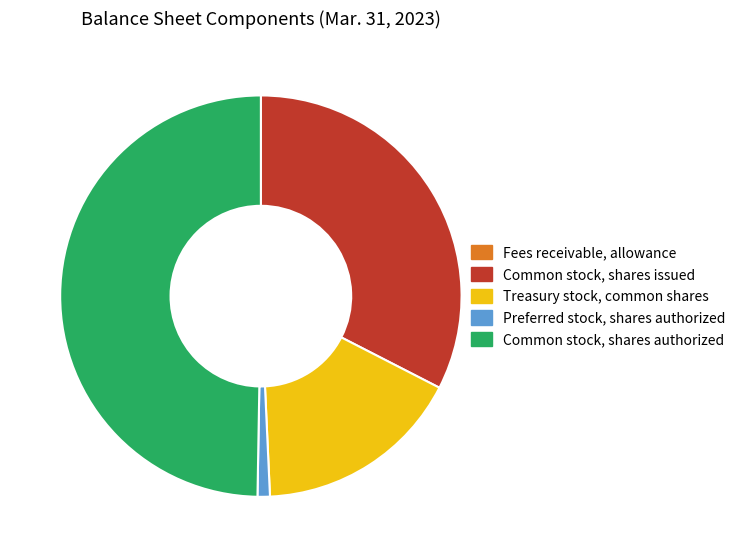

What is the ratio of the value at Treasury stock, common shares to the value at Common stock, shares issued?

0.5